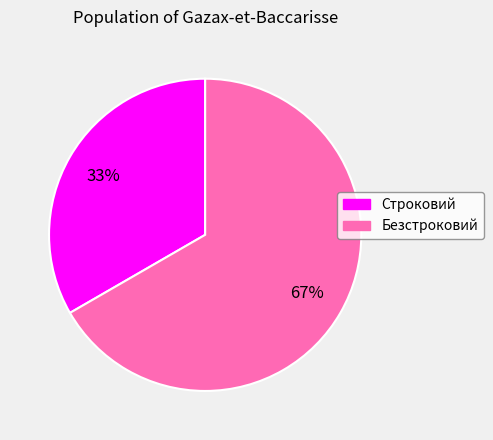

The Безстроковий slice represents 67% of the pie. True or false?

True